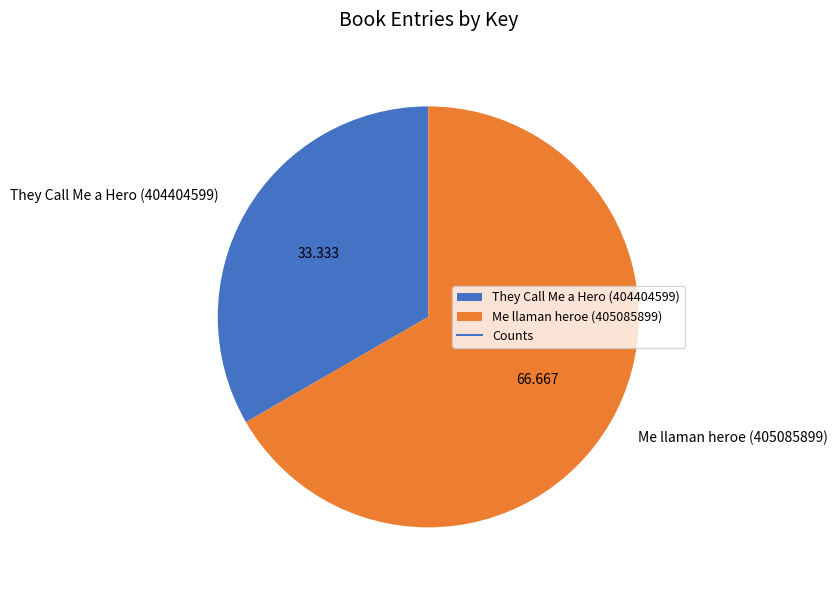

Is They Call Me a Hero (404404599) the majority of the pie?

No